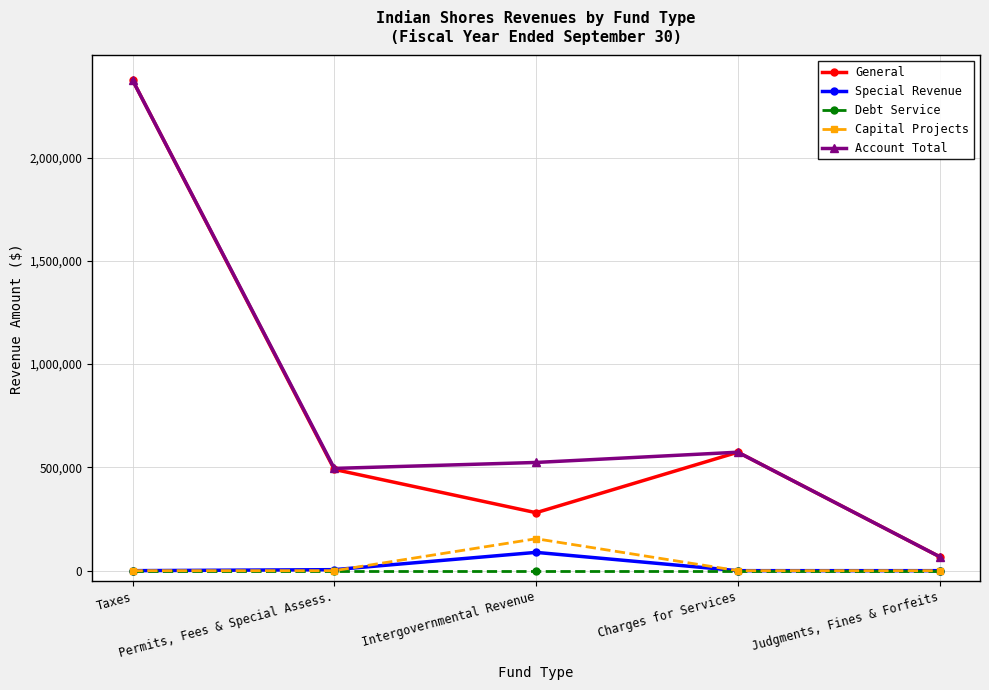

What is the greatest value displayed?

2375606